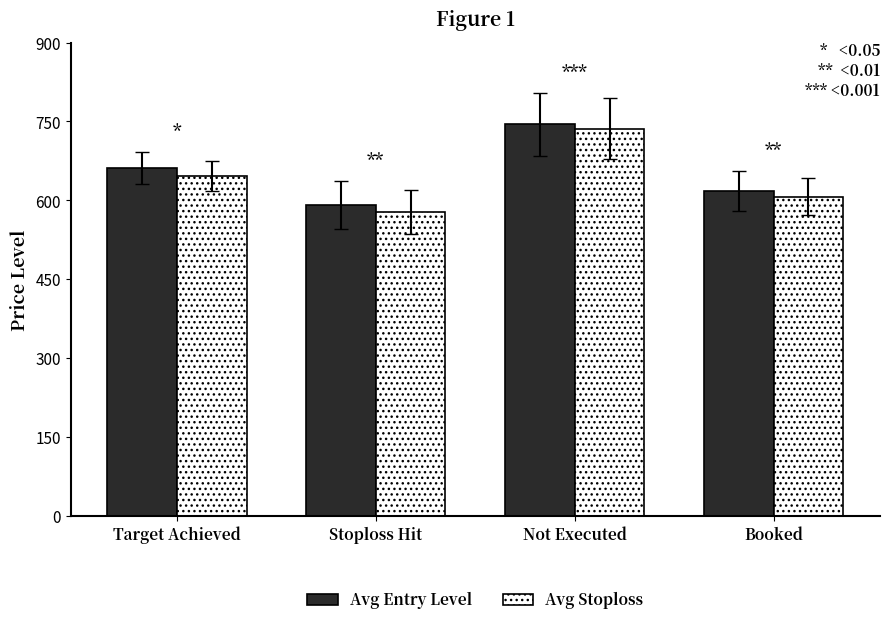

What is the spread (max minus min) of values at Not Executed?

8.2